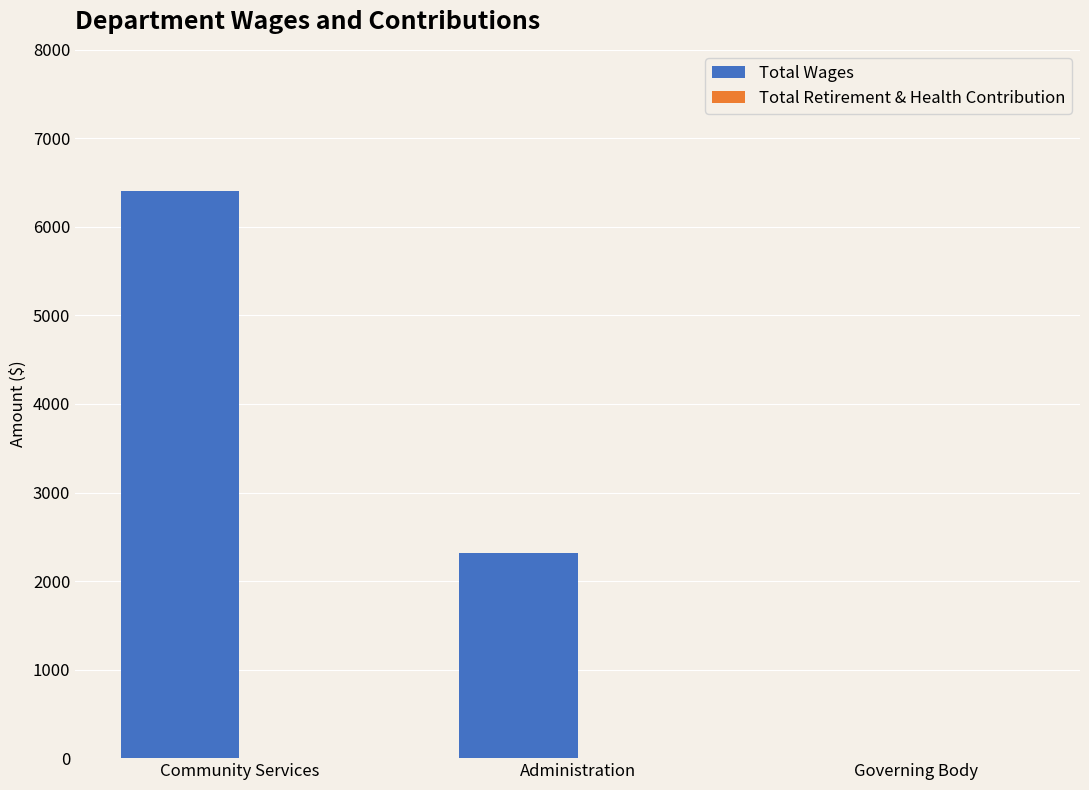

Is it true that the value at Community Services is 6400?

True